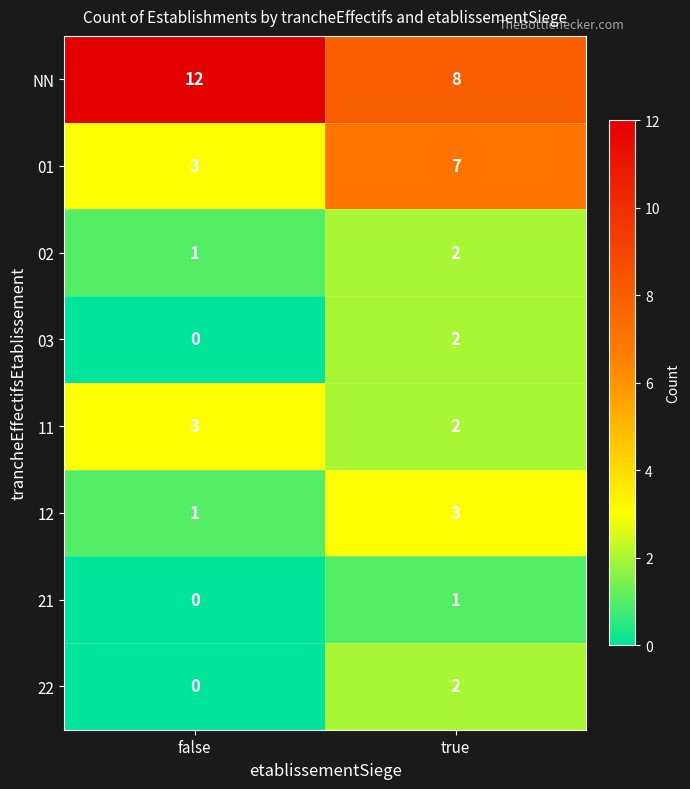

At how many categories does at least one series exceed 3?

2